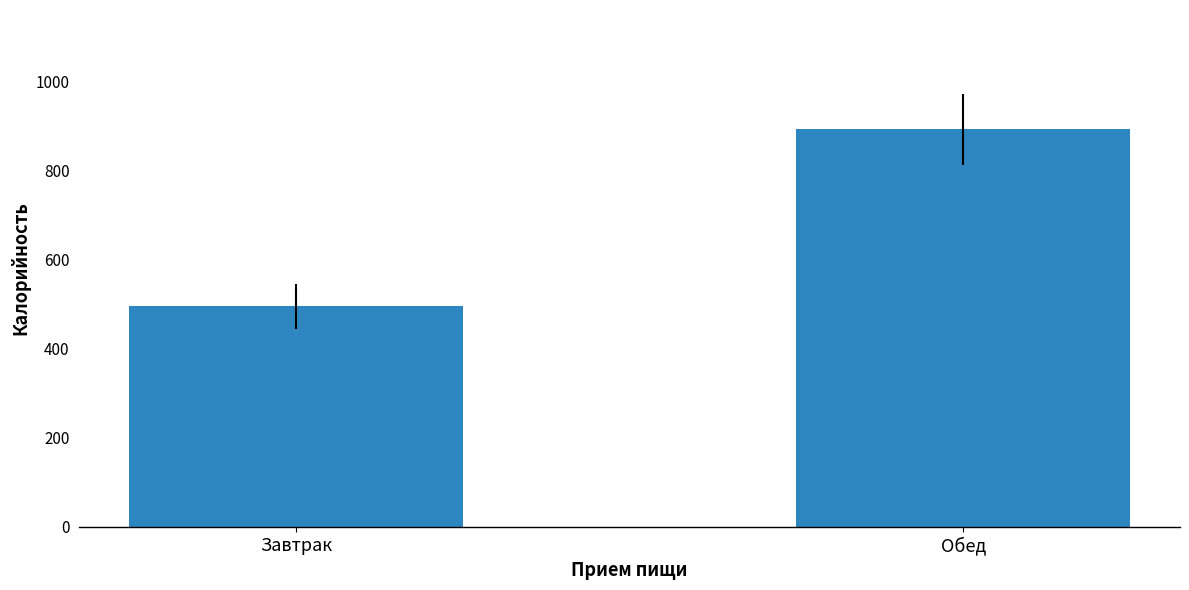

What is the label of the 1st bar from the left?

Завтрак